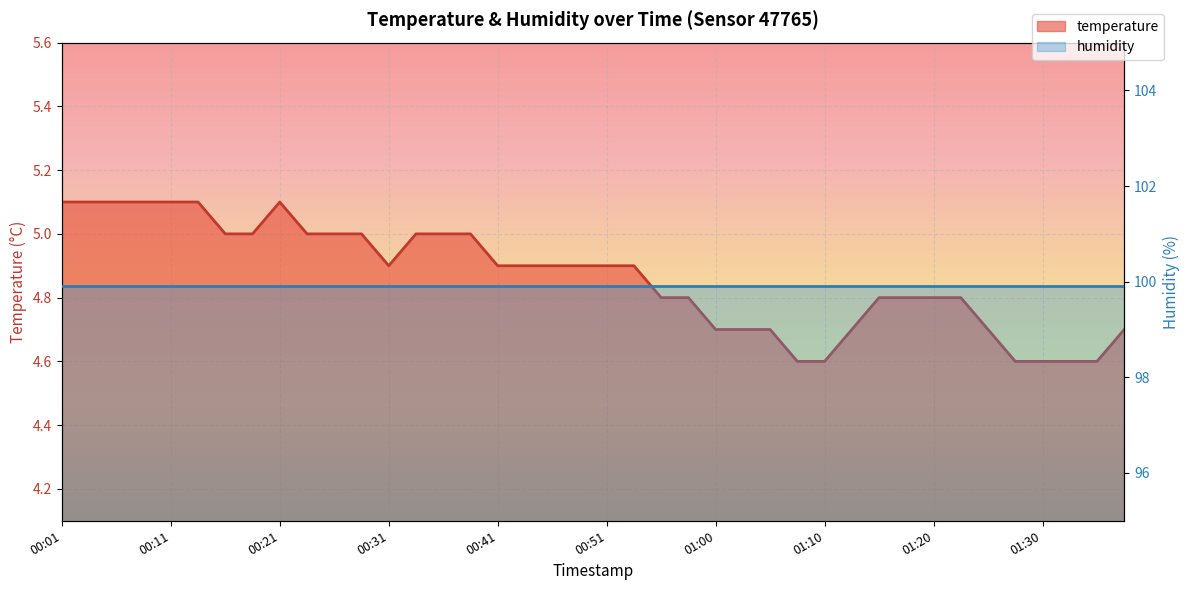

Which category has the lowest value across all series?

01:08